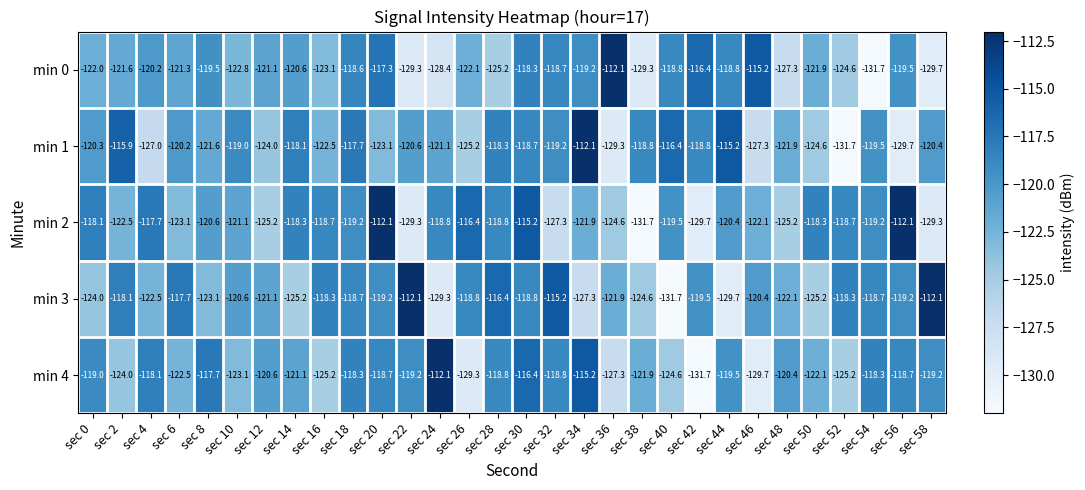

Where does the min 0 series first go above -121?

sec 4